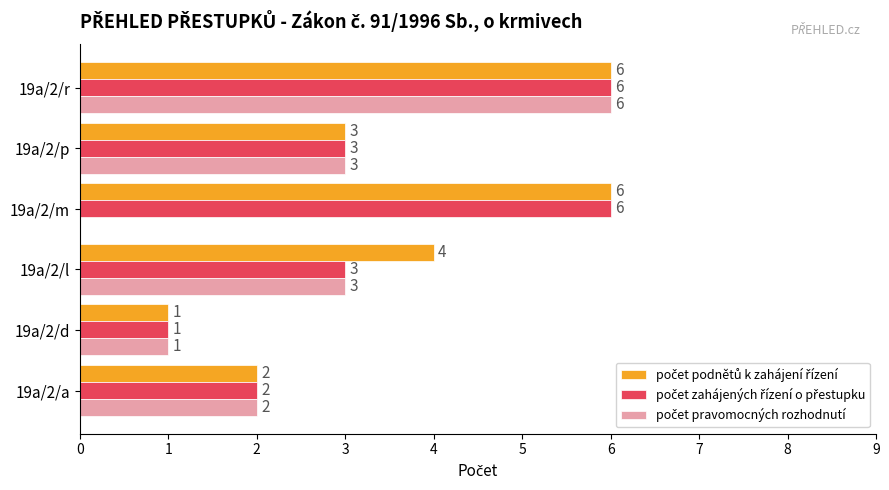

What is the total value across all series at 19a/2/r?

18